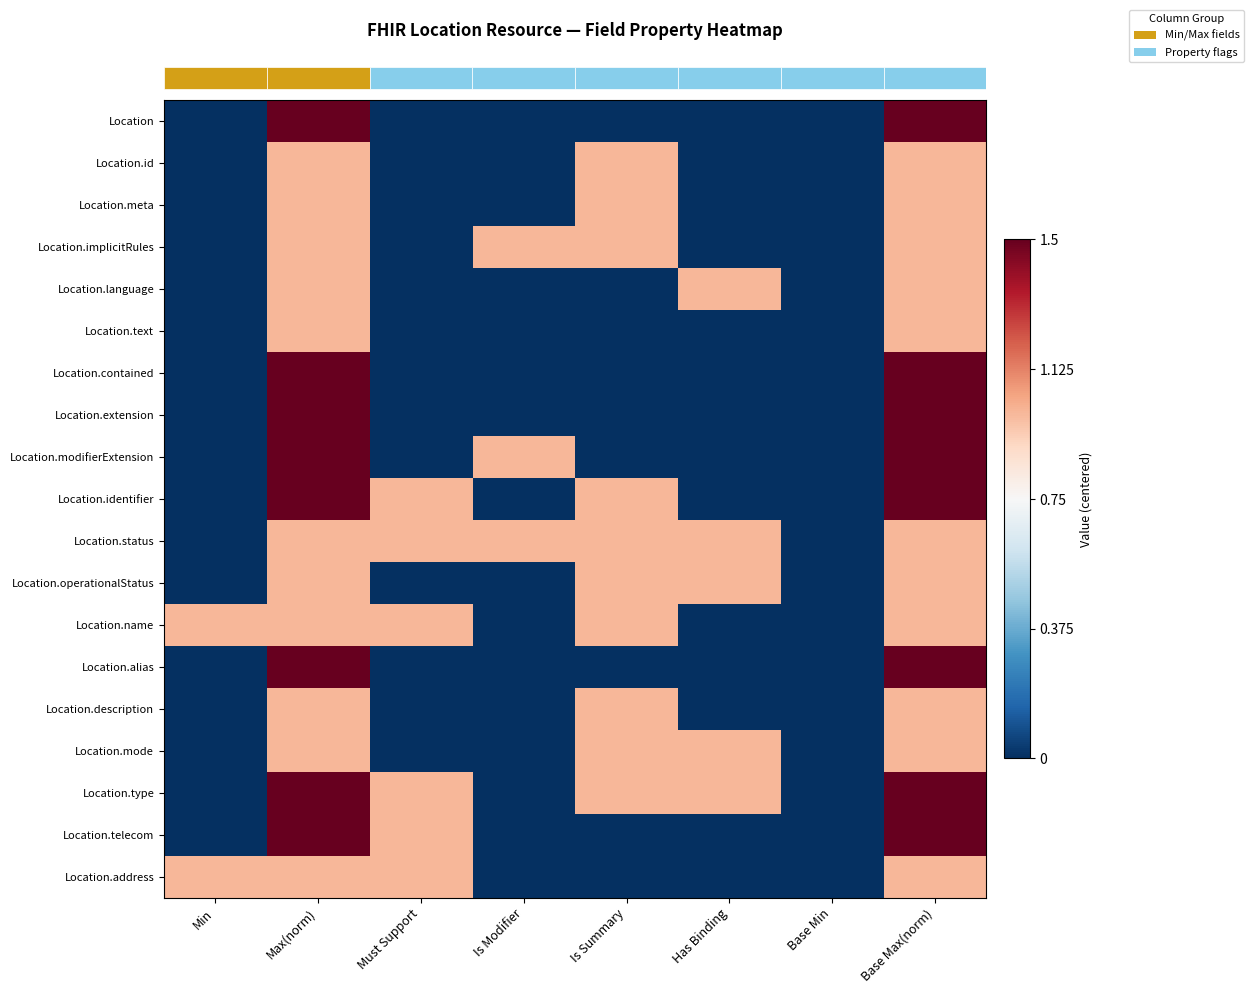

Between Is Modifier and Must Support, which is larger?

Is Modifier